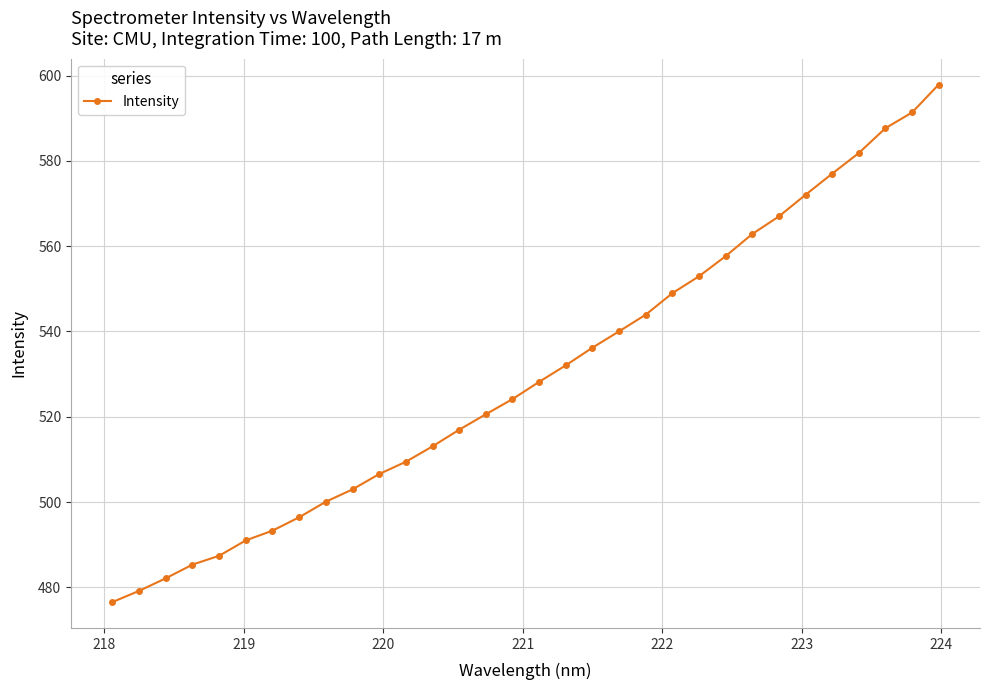

What is the difference between the maximum and minimum values?

121.3